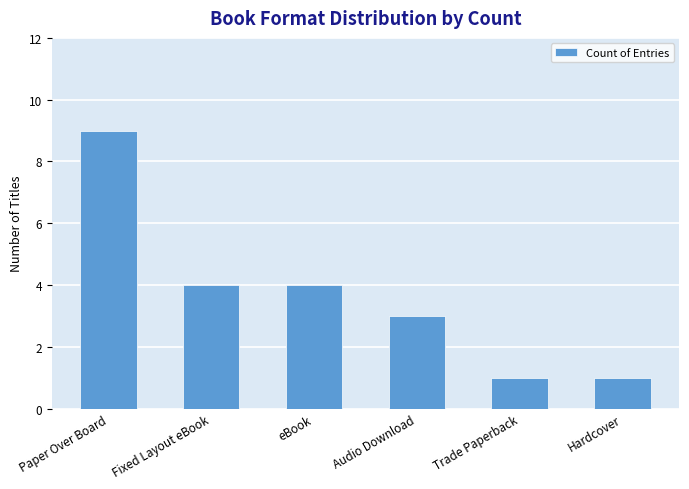

What is the change in value from eBook to Trade Paperback?

-3